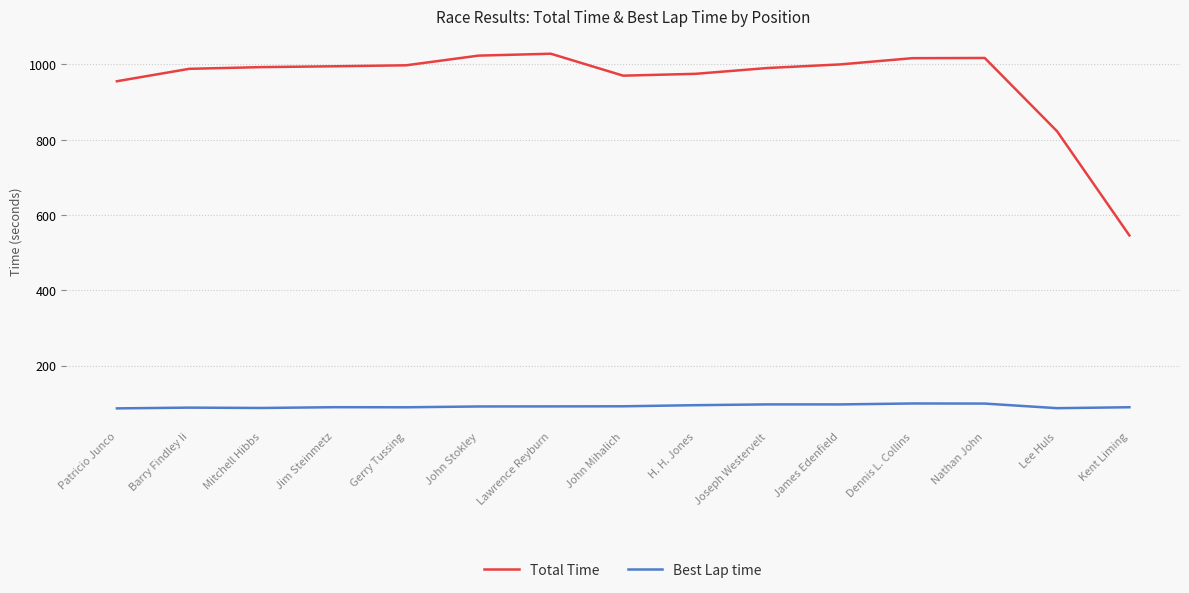

What is the sum of the Best Lap time values at Nathan John and Lawrence Reyburn?

190.3